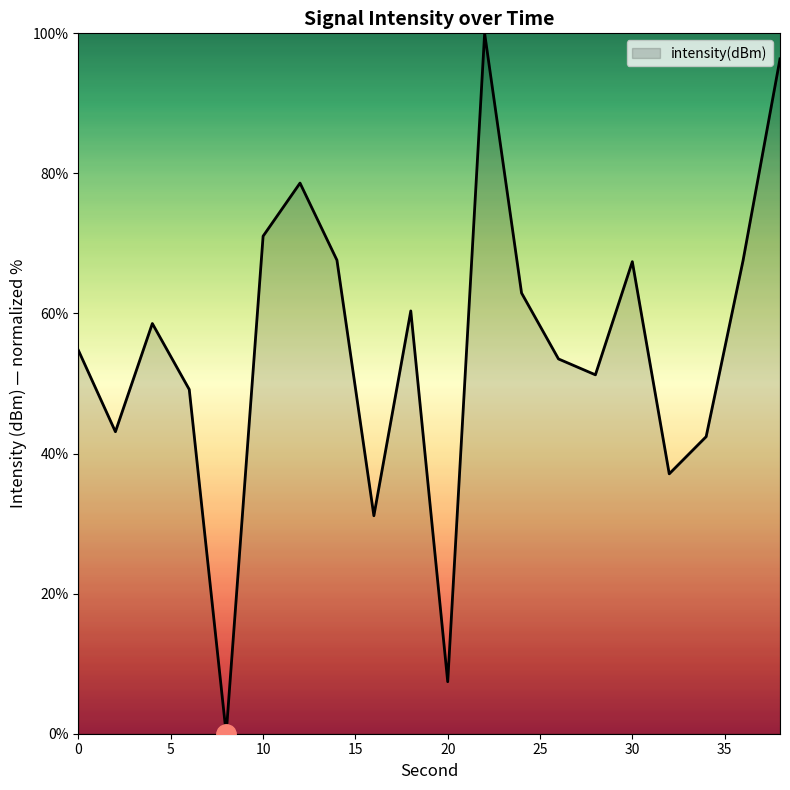

What is the greatest value displayed?

100.0